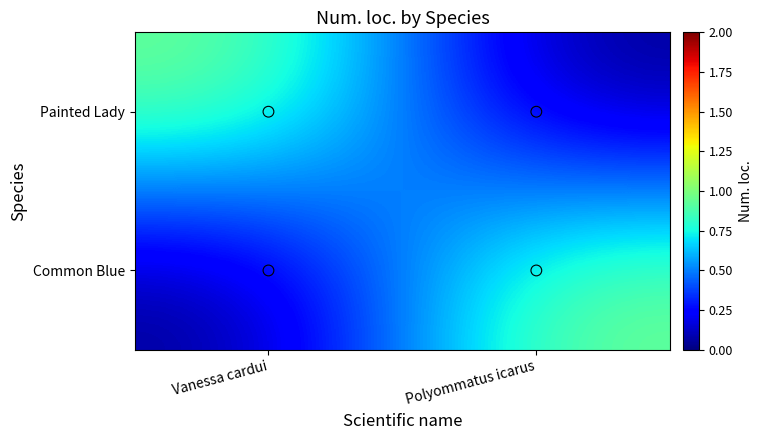

How many categories are shown in the chart?

2